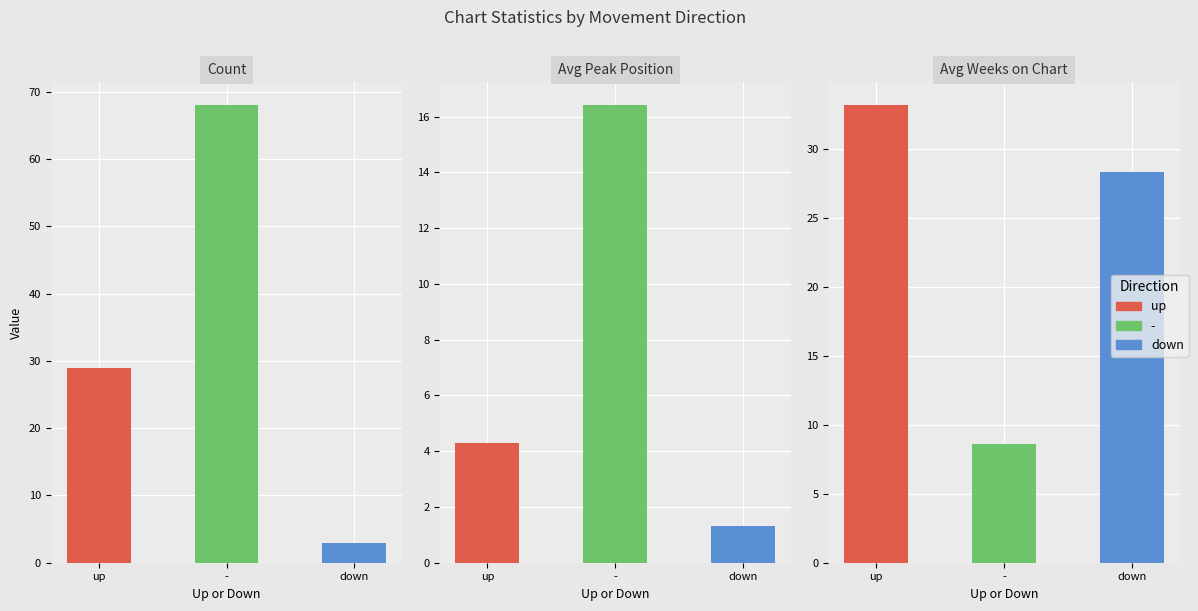

What are all the series names shown in the legend?

up, down, -